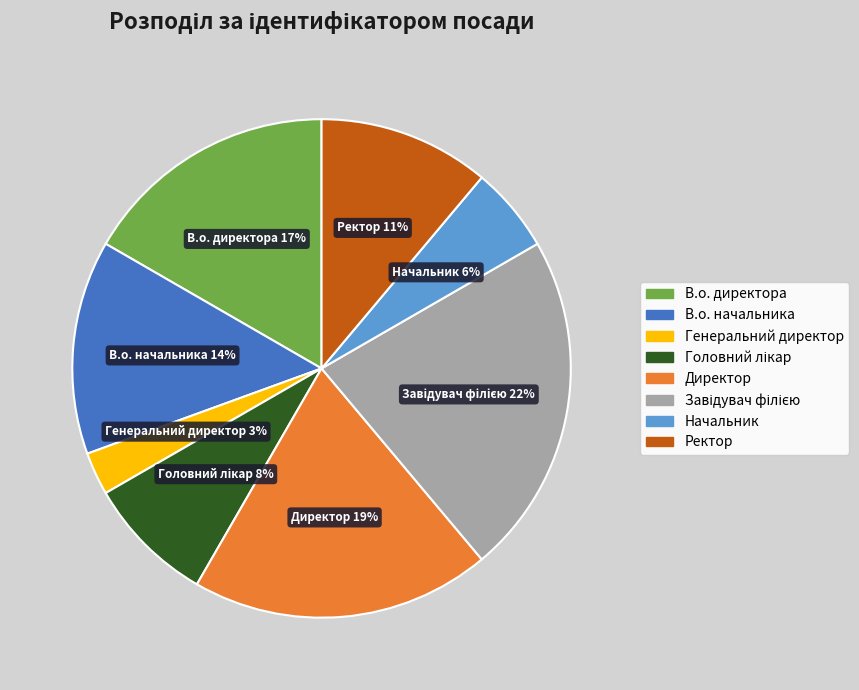

Which category has the smallest portion of the pie?

Генеральний директор